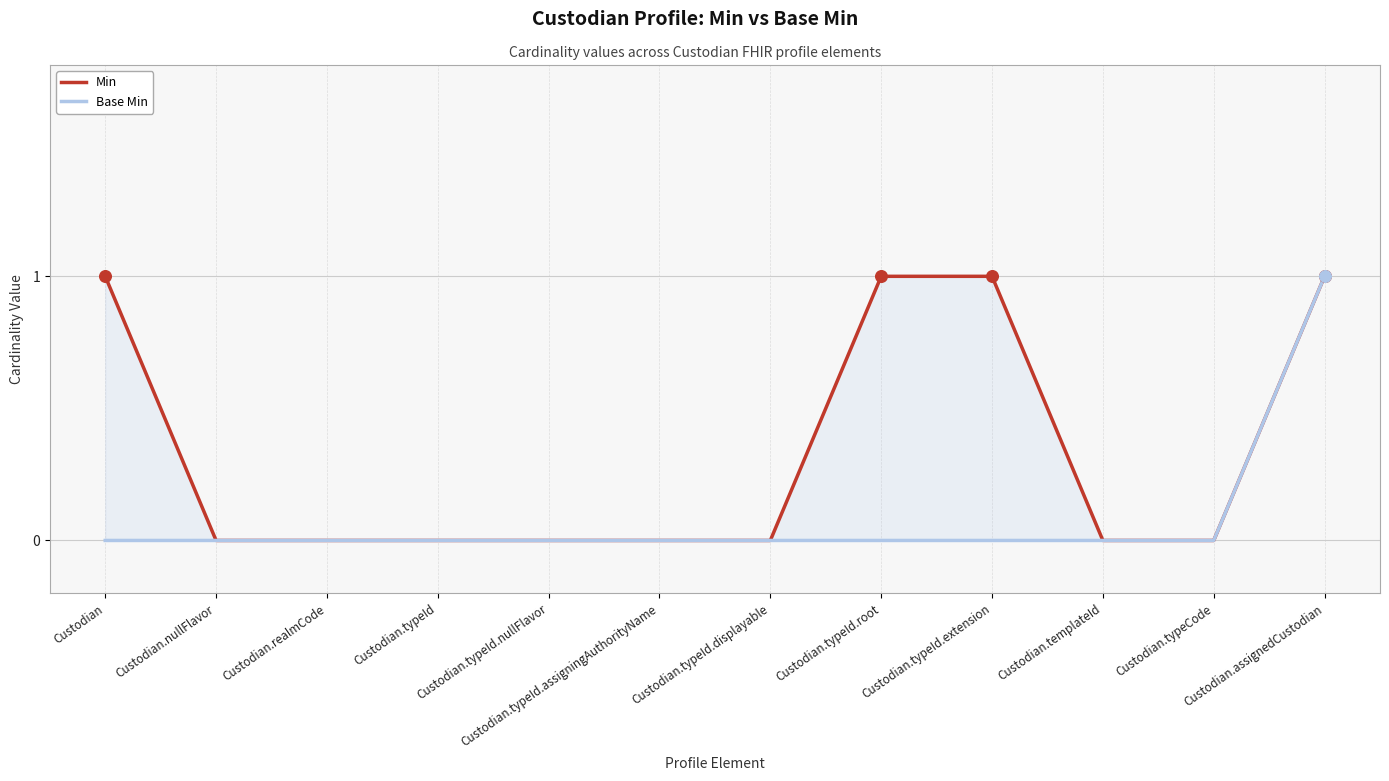

At which category is the sum across all series the highest?

Custodian.assignedCustodian